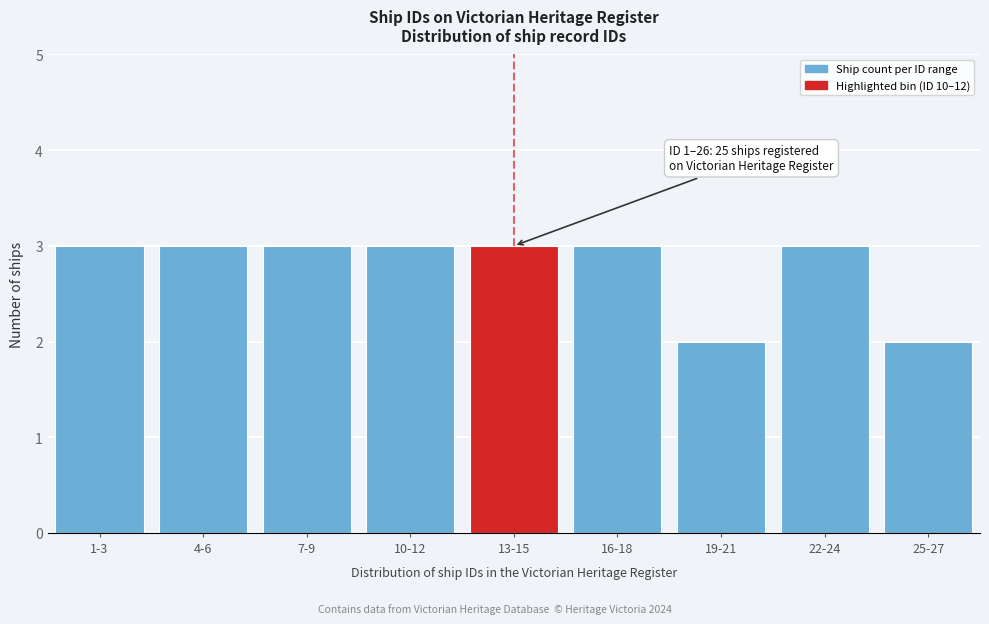

Reading right to left, what are all the values shown in this chart?

25-27=2	22-24=3	19-21=2	16-18=3	13-15=3	10-12=3	7-9=3	4-6=3	1-3=3